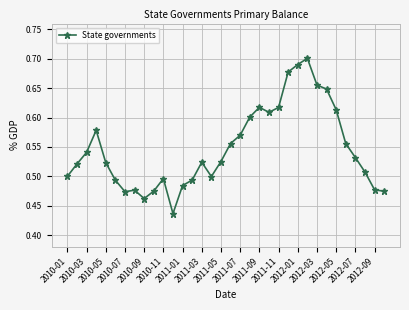

What is the difference between the second highest and minimum values?

0.3